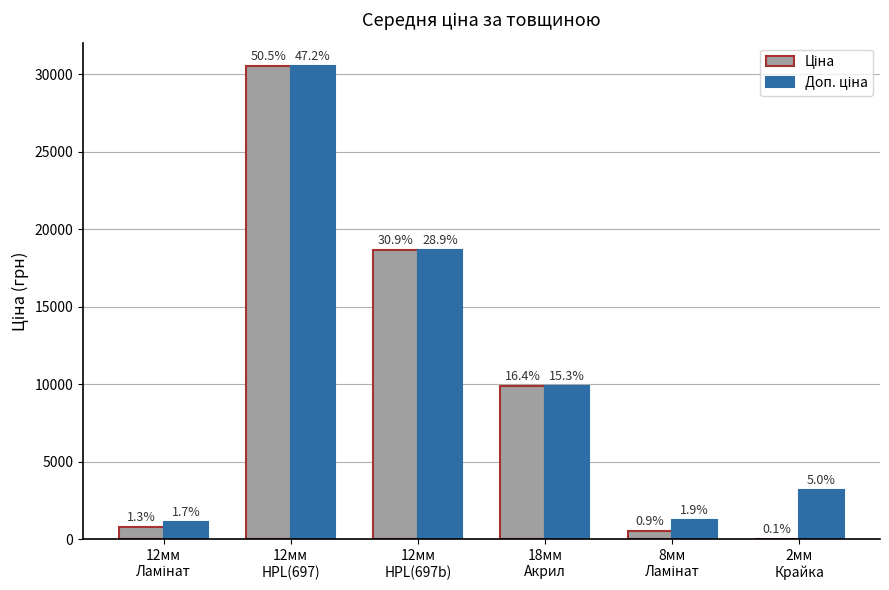

Does the chart contain stacked bars?

No